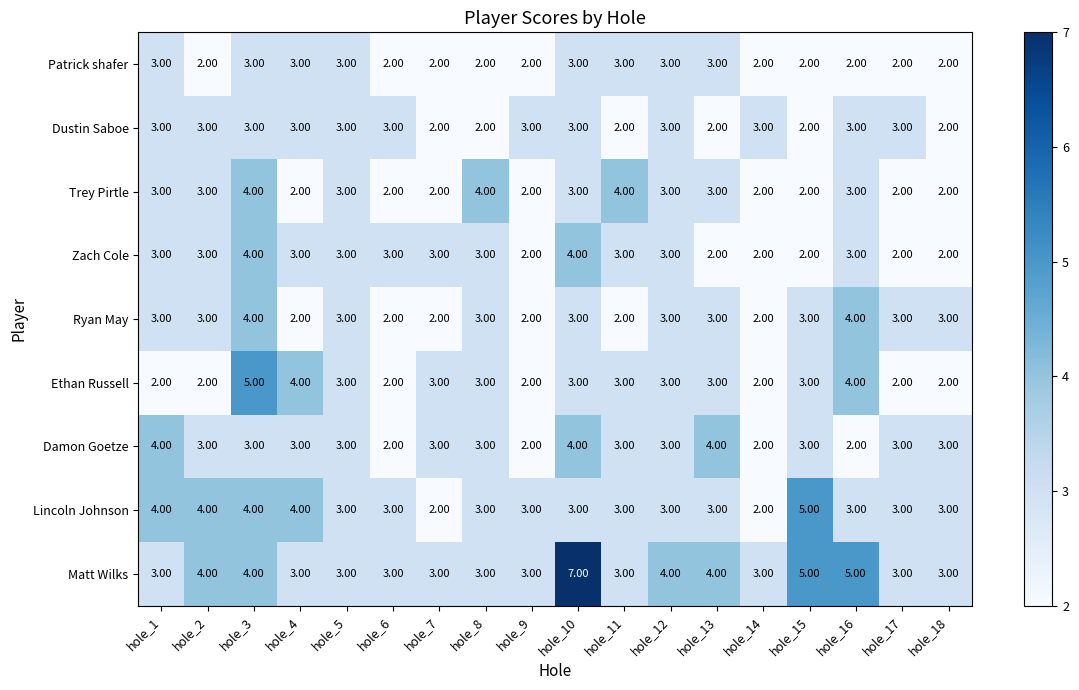

Which series has the largest total across all categories?

Matt Wilks